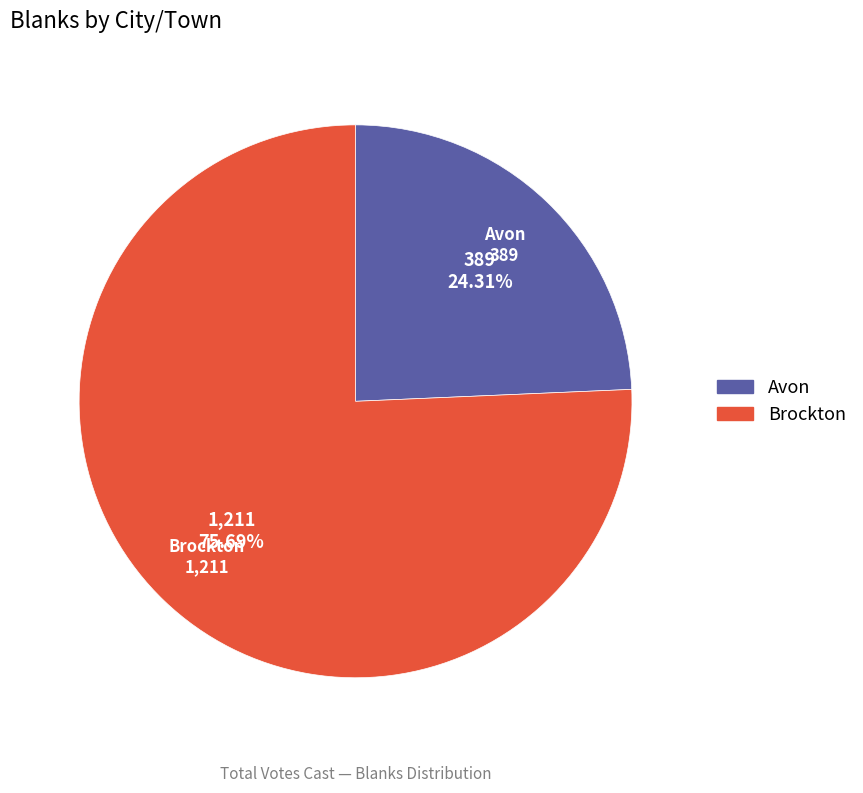

The Brockton slice represents 76% of the pie. True or false?

True